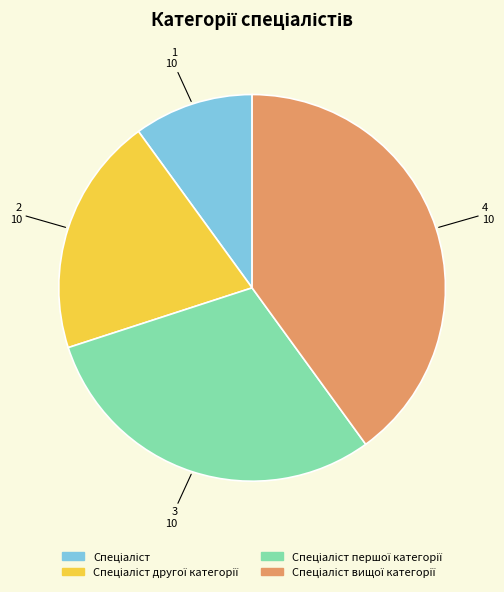

Is there a majority slice in this chart?

No